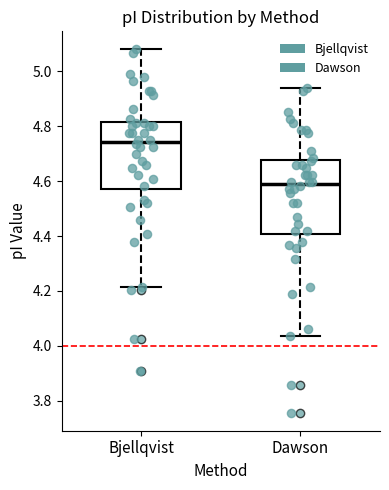

Where does the lower whisker of the box for Bjellqvist end on the y-axis? The values are not printed on the chart, so give them approximately, as read against the axis.

4.22